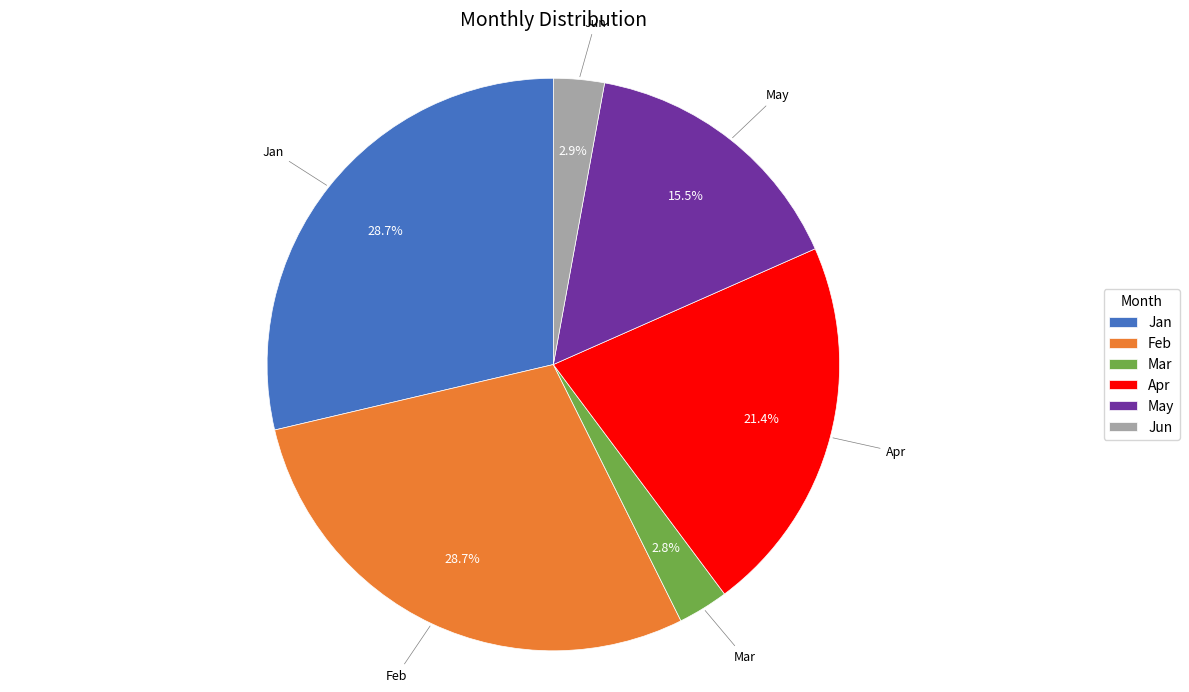

The Feb slice represents 41% of the pie. True or false?

False